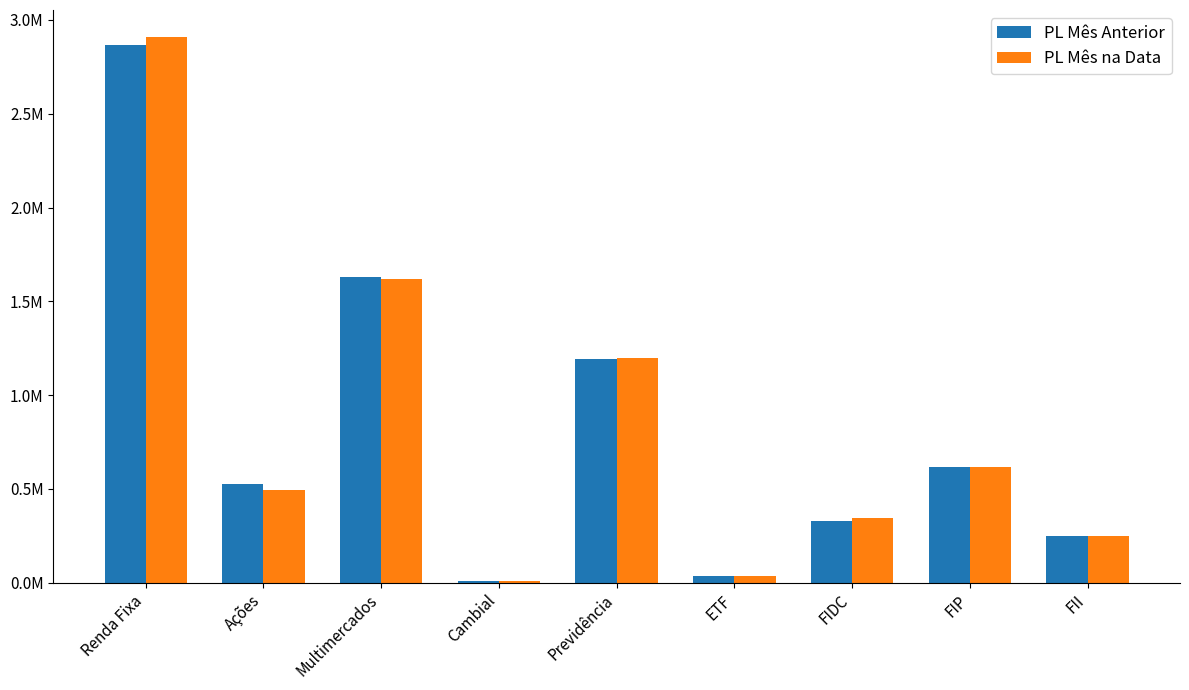

Which category has the lowest value across all series?

Cambial